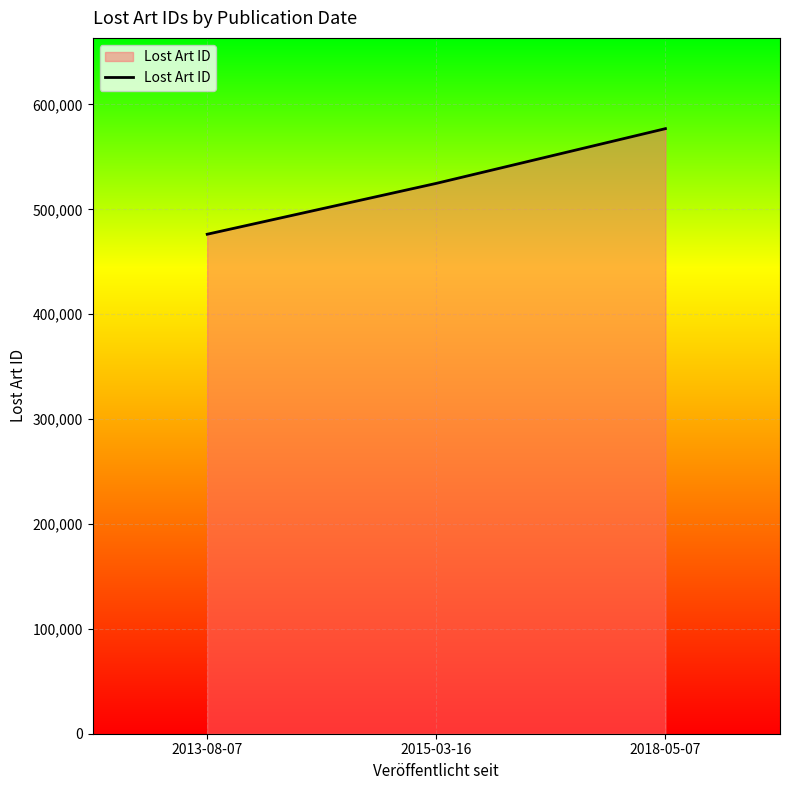

What is the greatest value displayed?

576911